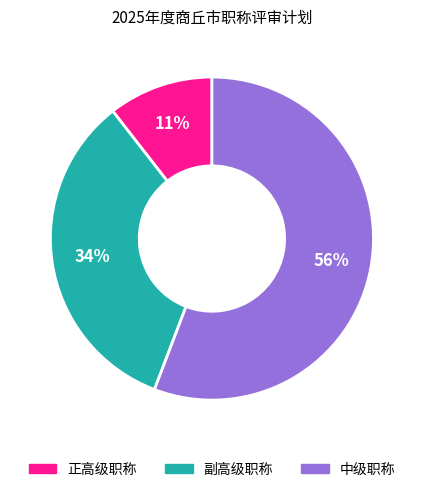

Is the sum of 正高级职称 and 中级职称 greater than half?

Yes